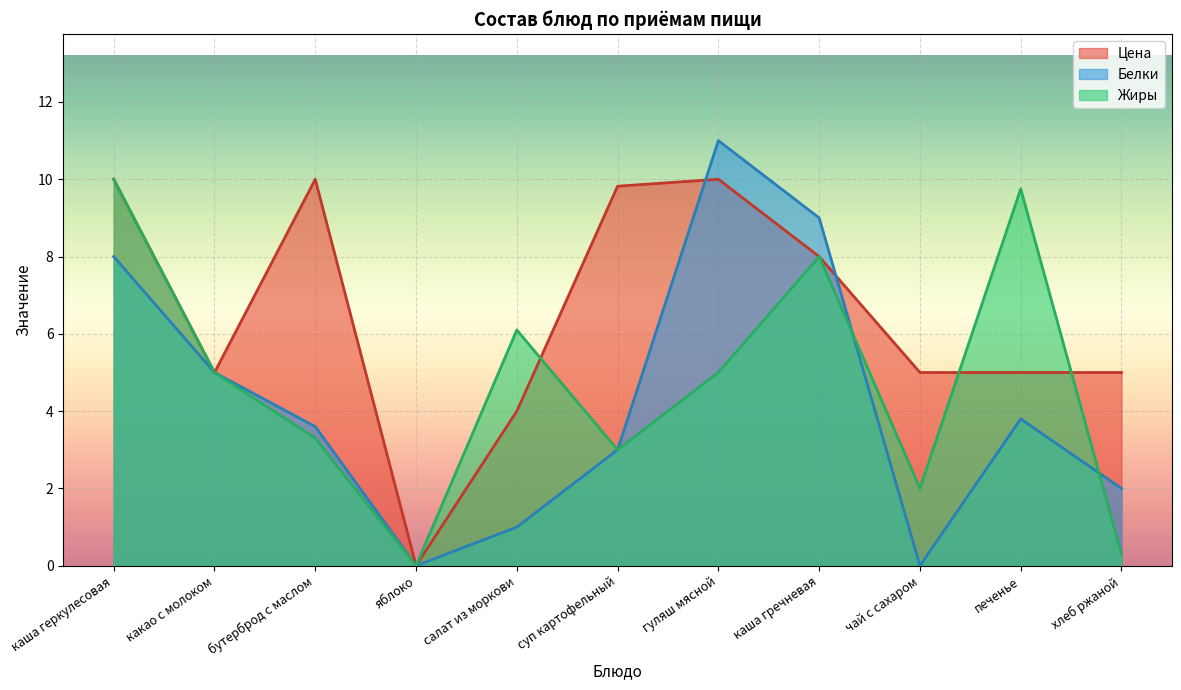

Which series has the largest total across all categories?

Цена